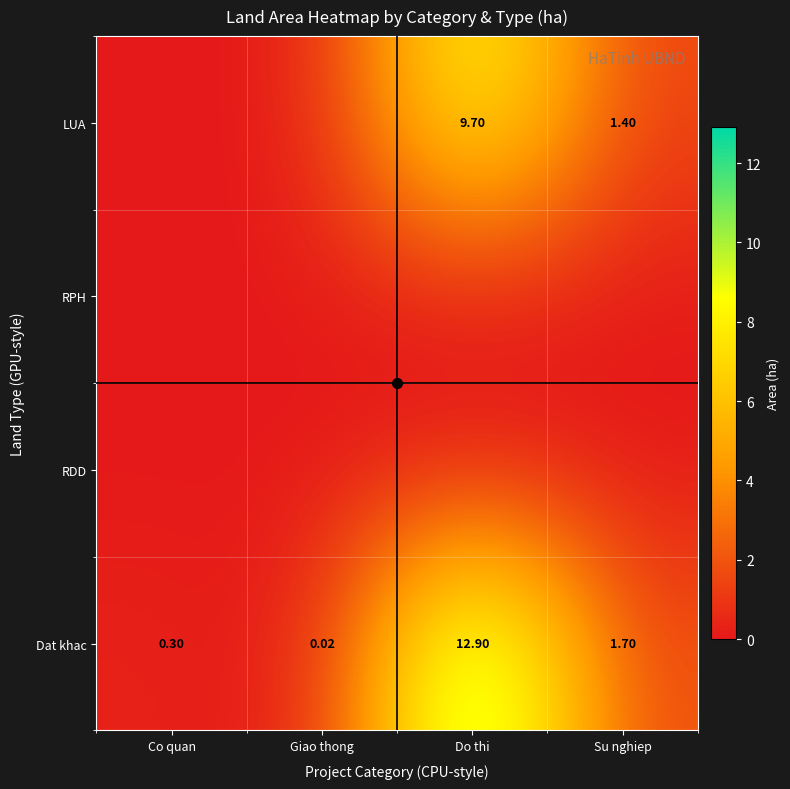

Is the value of Dat khac at Giao thong greater than the value of LUA at Su nghiep?

No